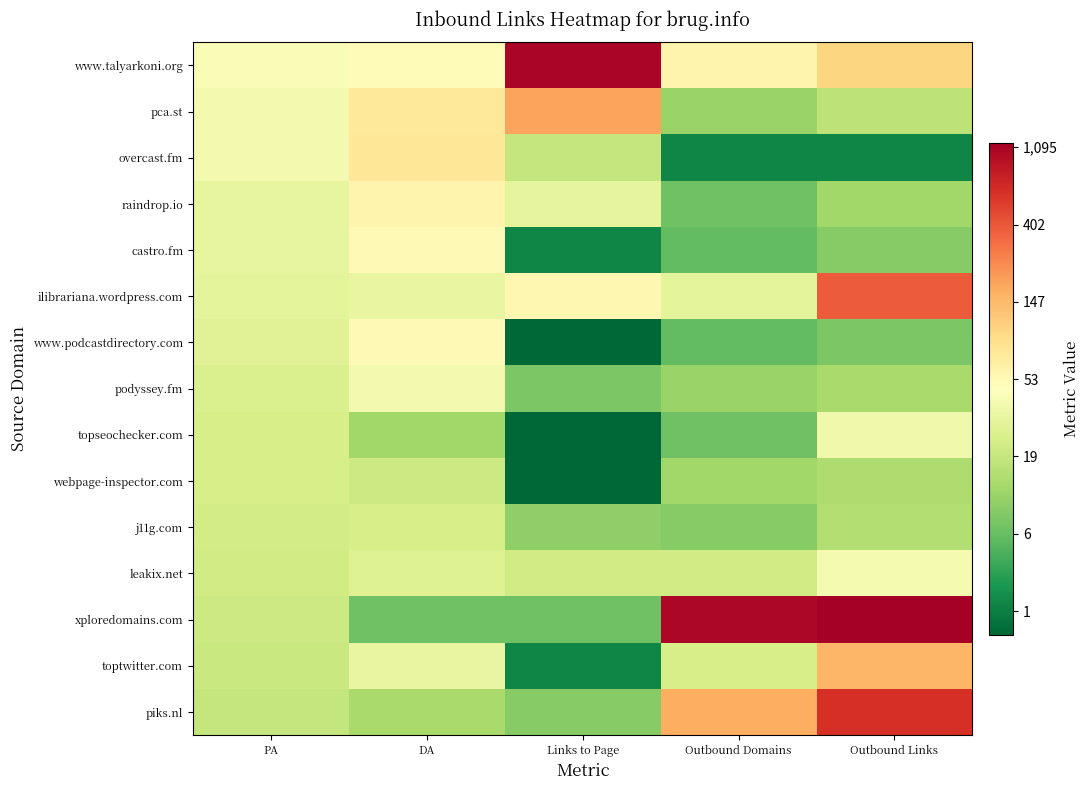

At how many categories does at least one series exceed 6?

3